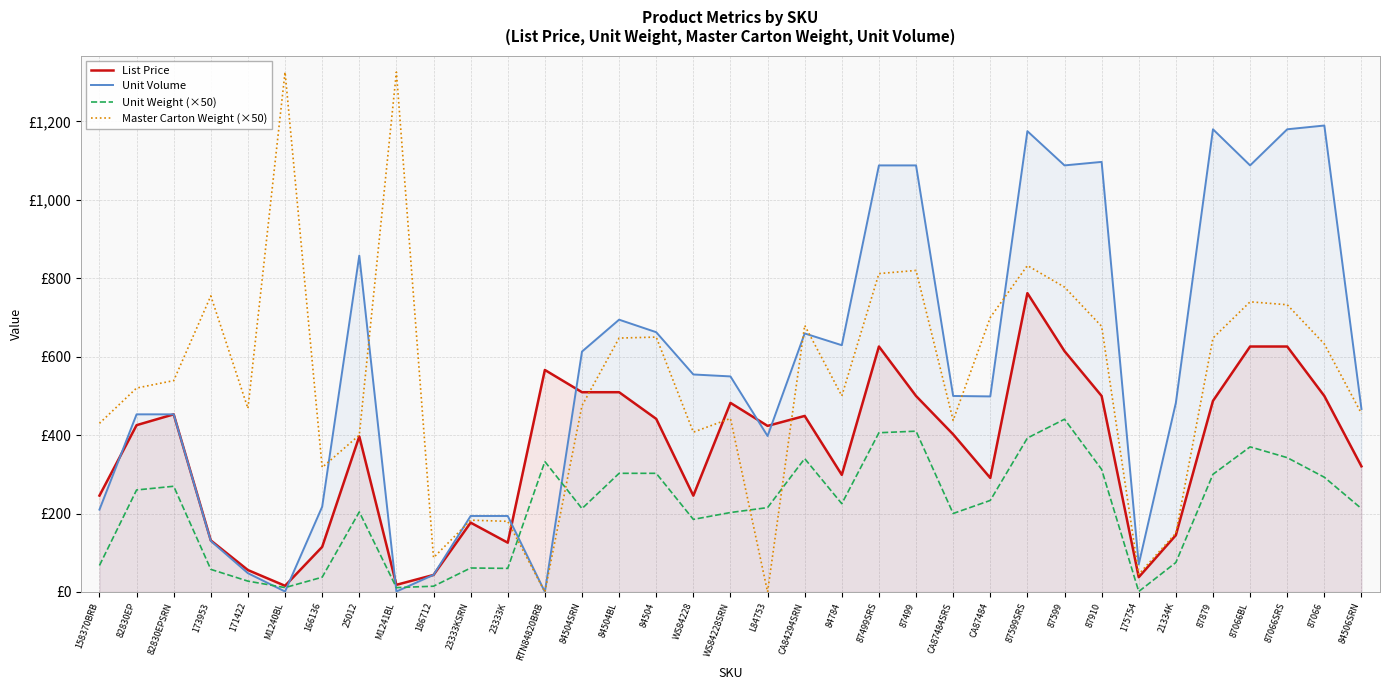

In Unit Weight (×50), how many points are higher than both neighbors (excluding endpoints)?

8